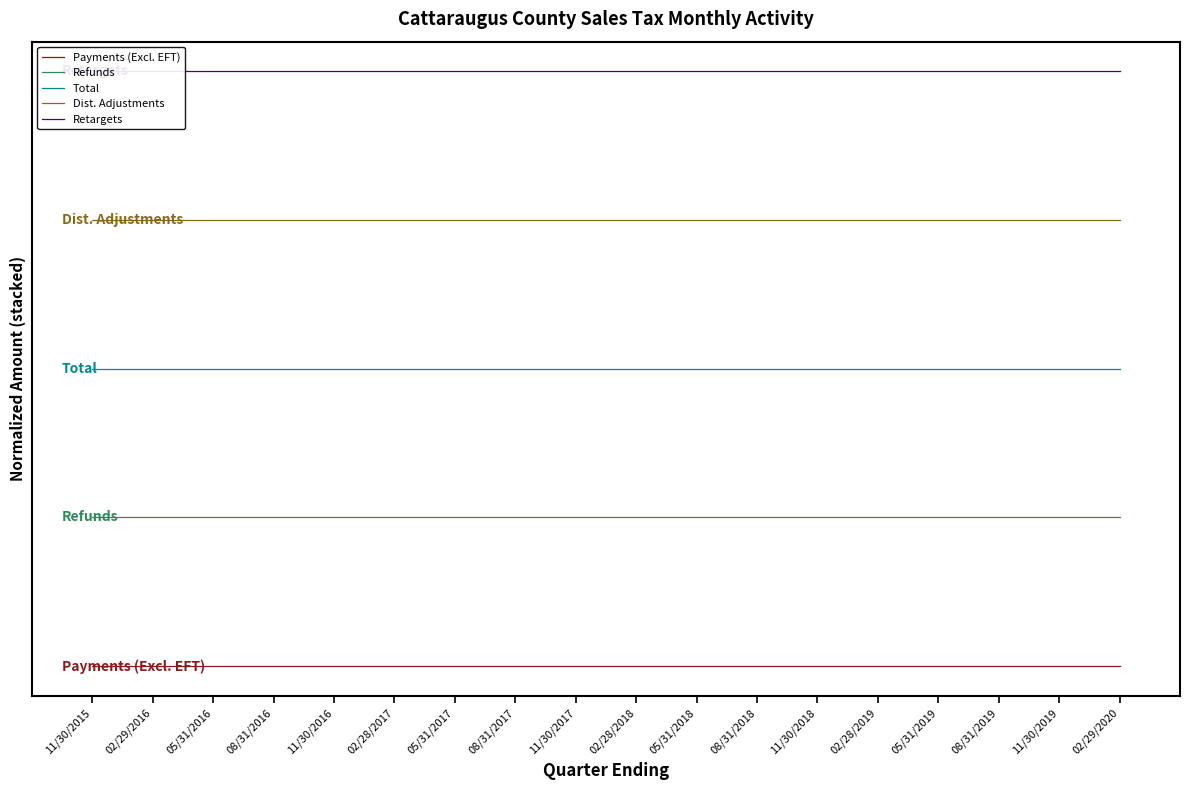

Does the chart display data point markers on the line(s)?

No